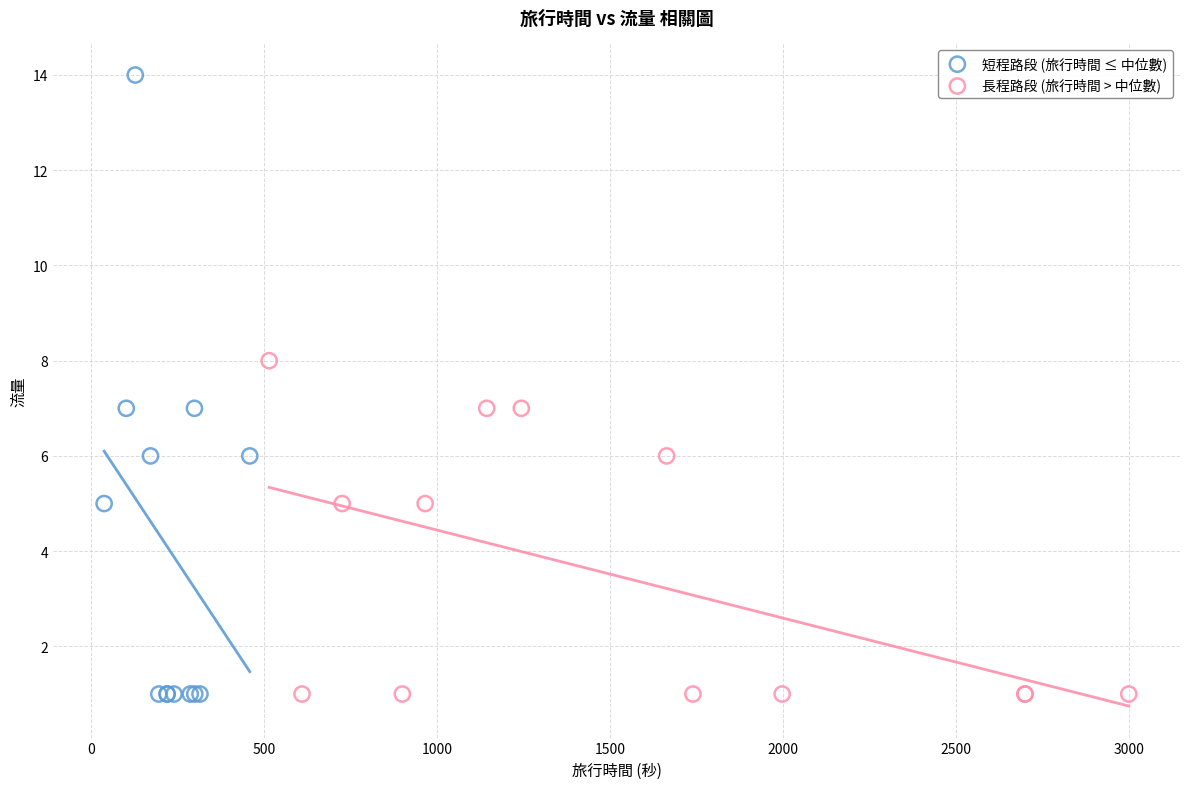

Which series has the widest spread of Y values?

短程路段 (旅行時間 ≤ 中位數)